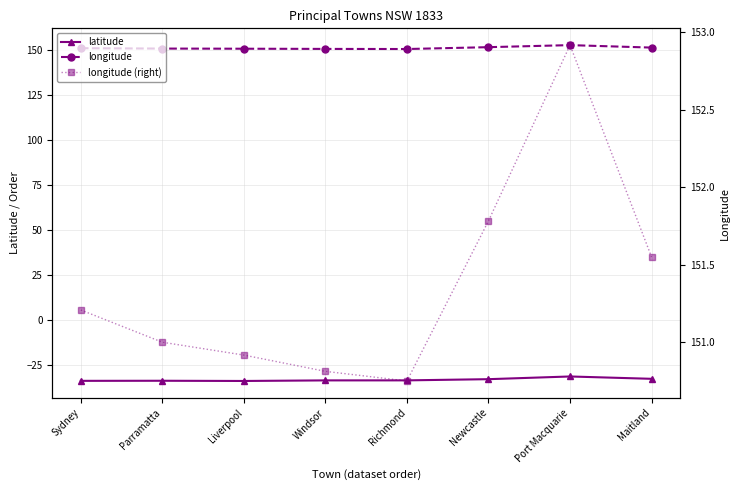

At which label does longitude first exceed 151?

Sydney